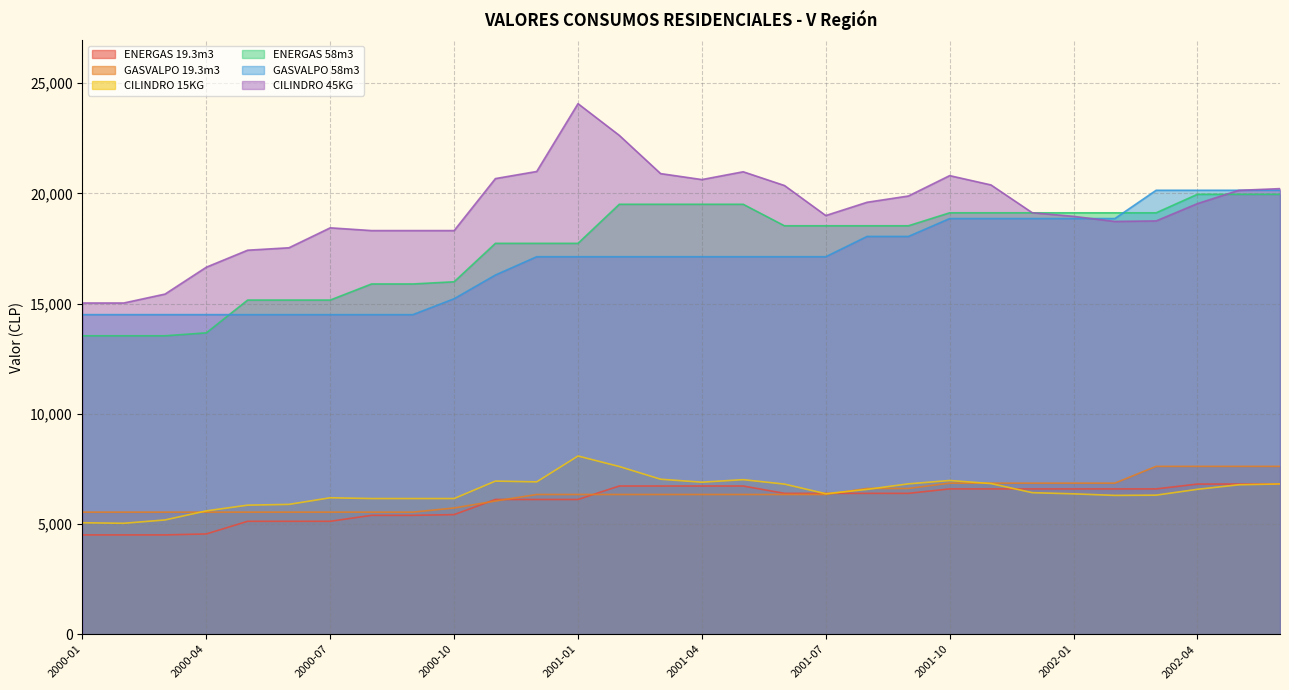

How many data points in ENERGAS 58m3 are above 18526?

13